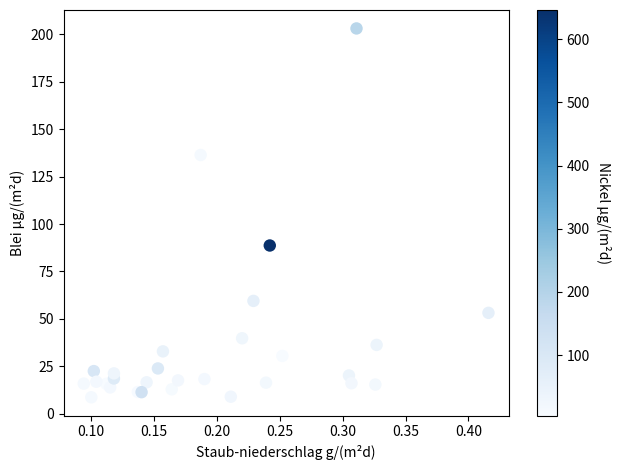

What Y value in the scatter plot is closest to 105?

88.7